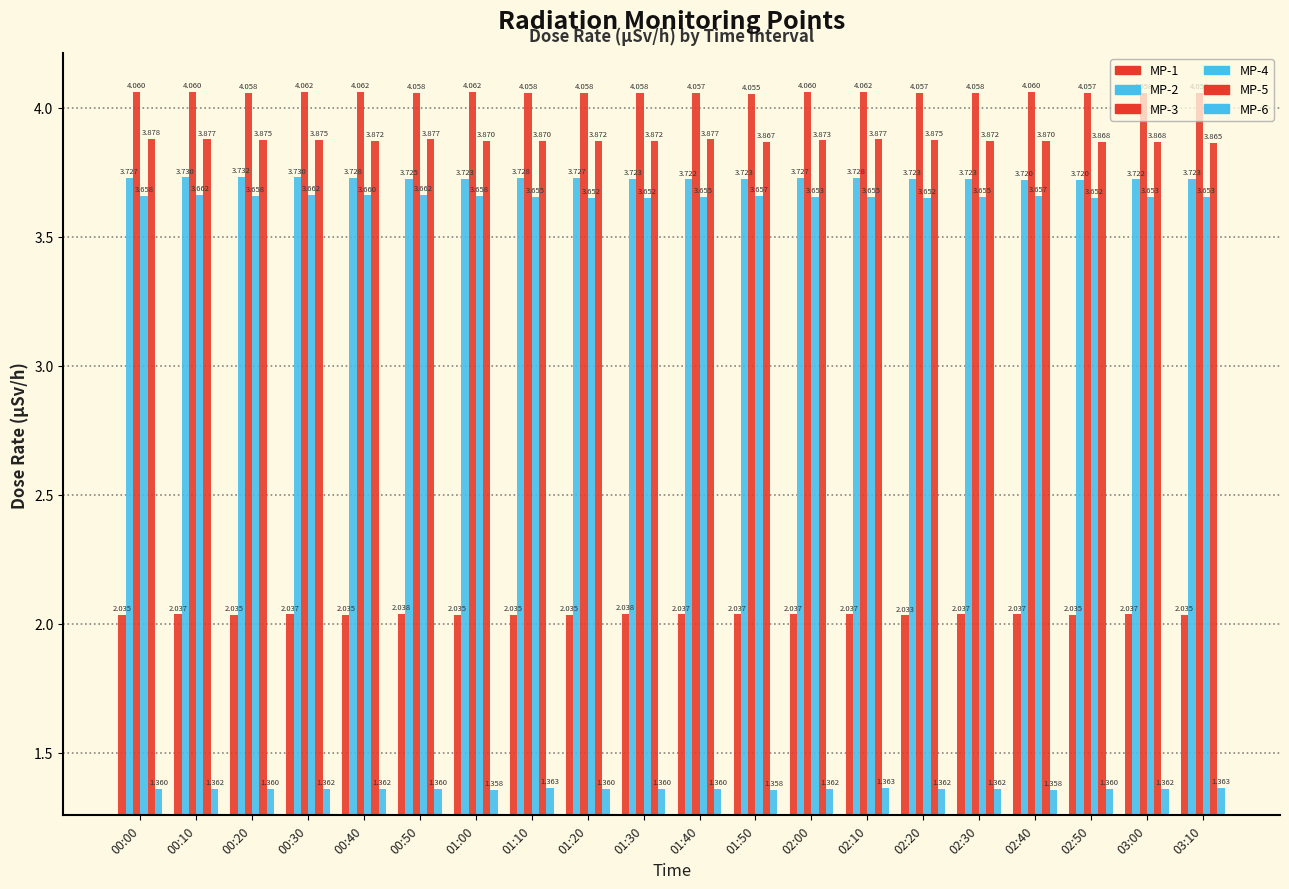

How many categories are shown in the chart?

20